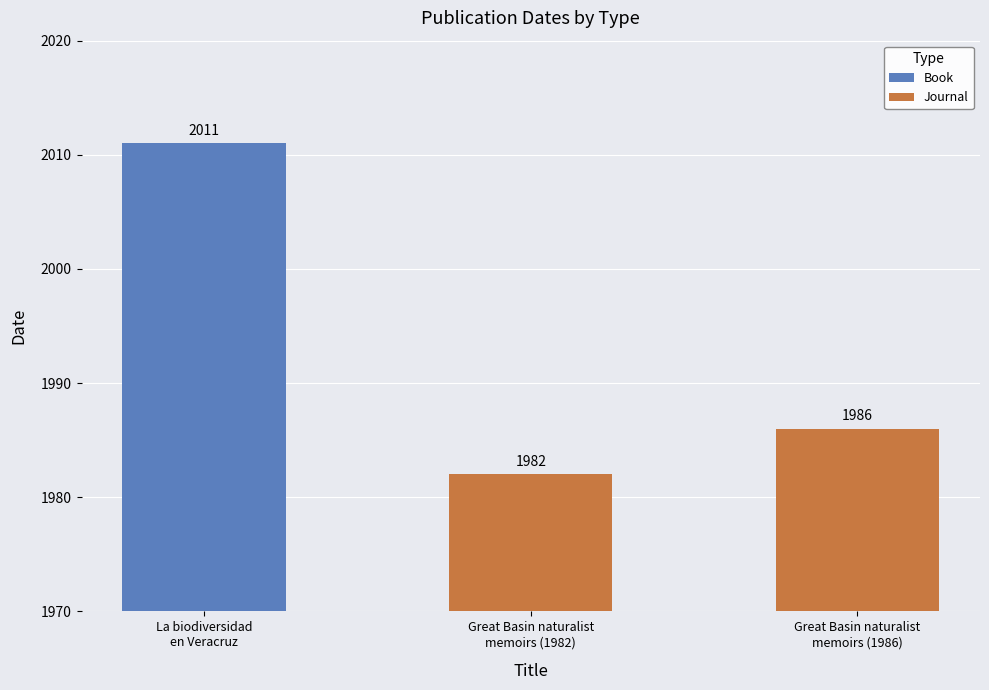

What is the difference between the maximum and minimum values in the Journal series?

4